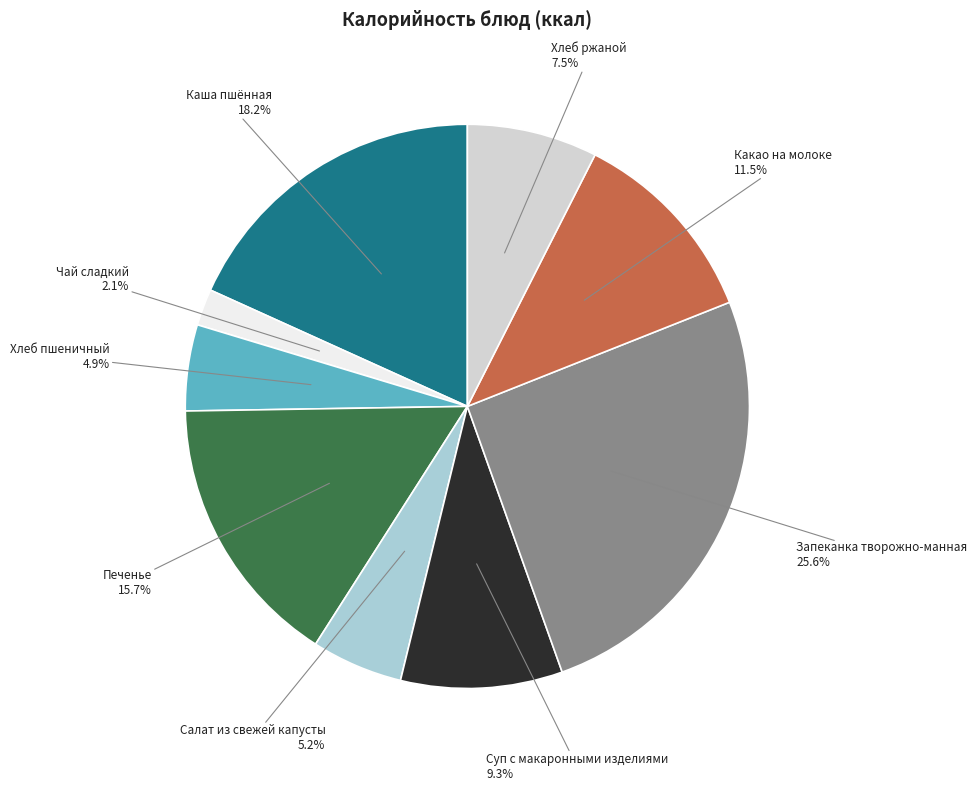

Does any single category account for the majority?

No